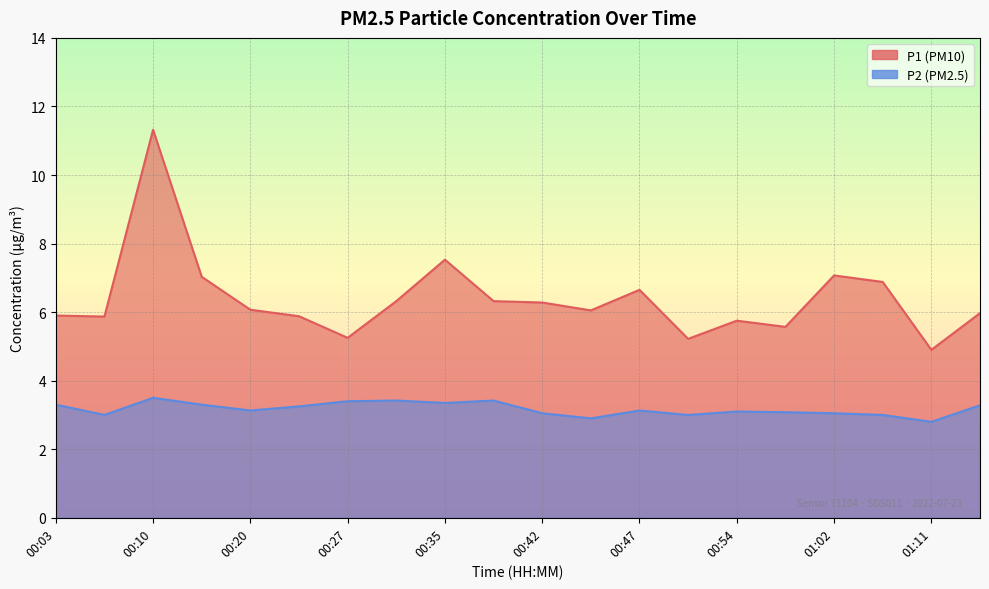

List the series in order of their overall mean, highest first.

P1, P2